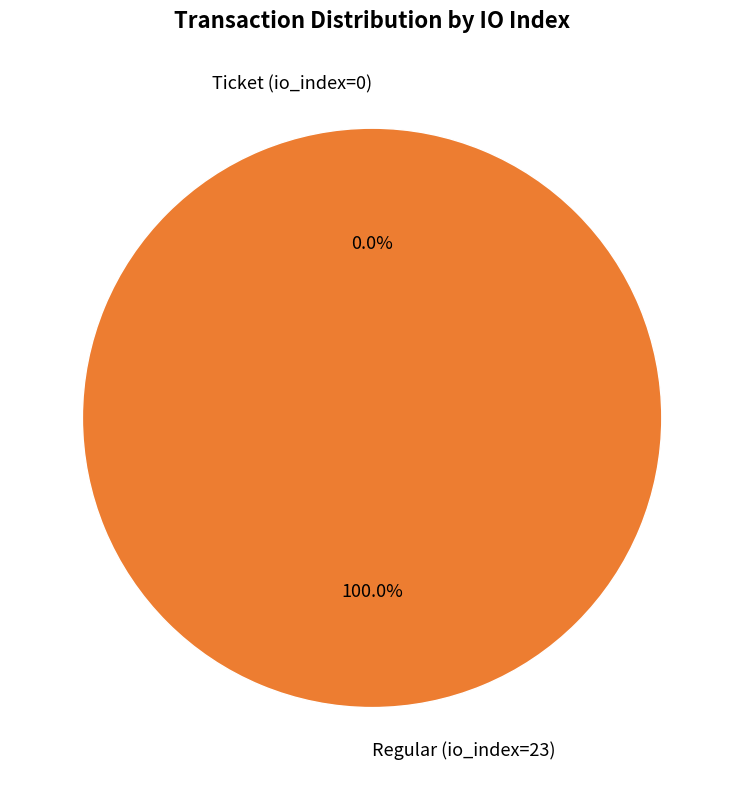

Is Regular (io_index=23) the majority of the pie?

Yes